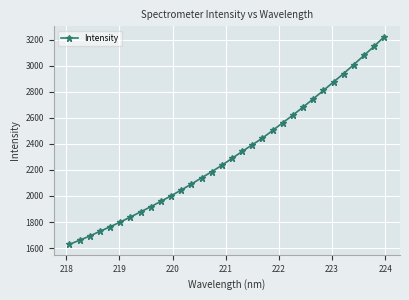

What is the difference between the maximum and minimum values?

1593.4